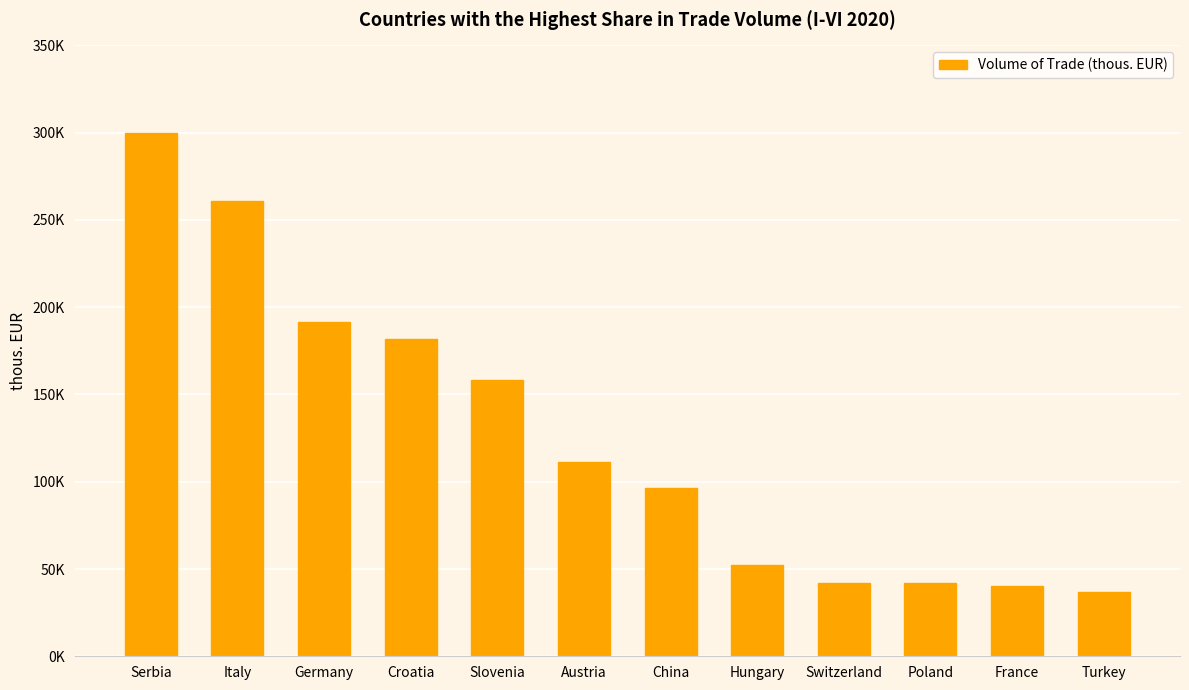

Is it true that the value at Hungary is 10861.3?

False